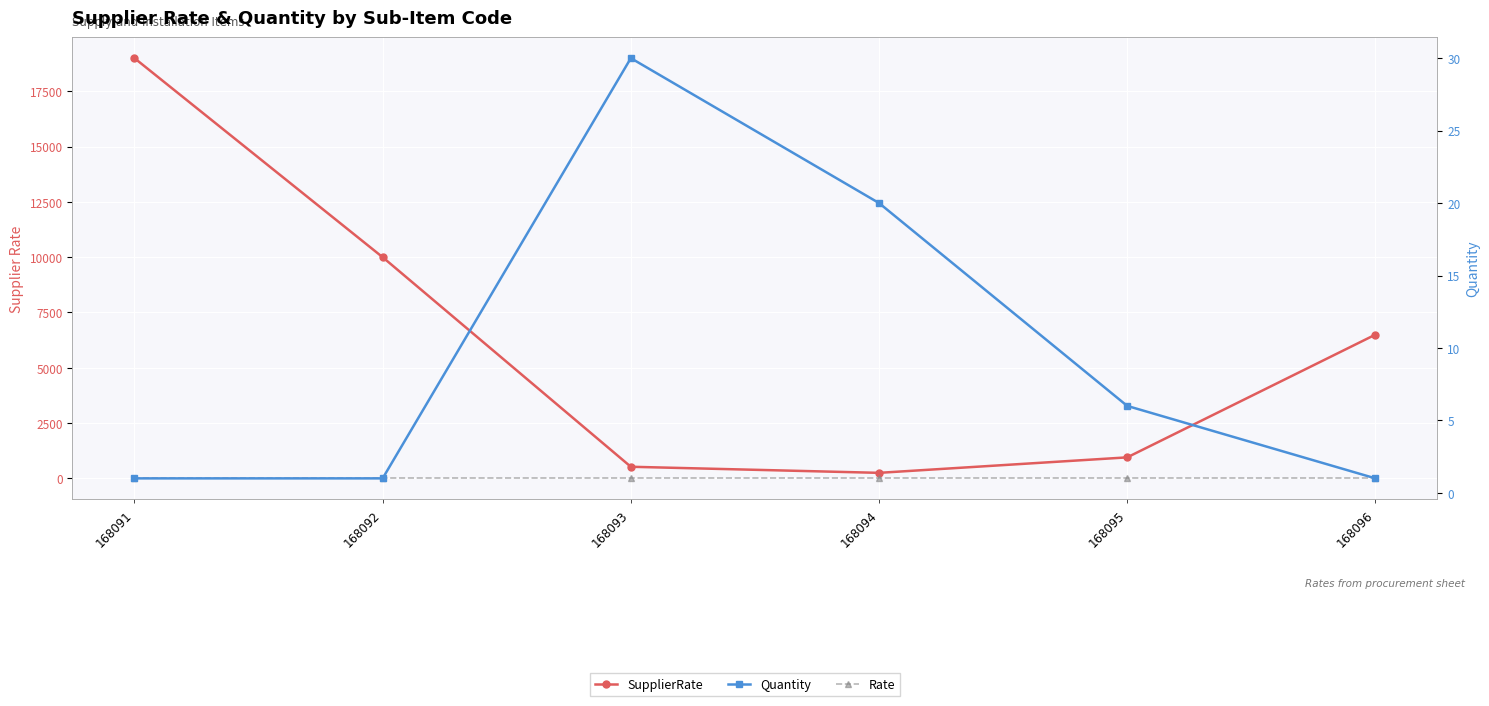

What is the total value across all series at 168094?

270